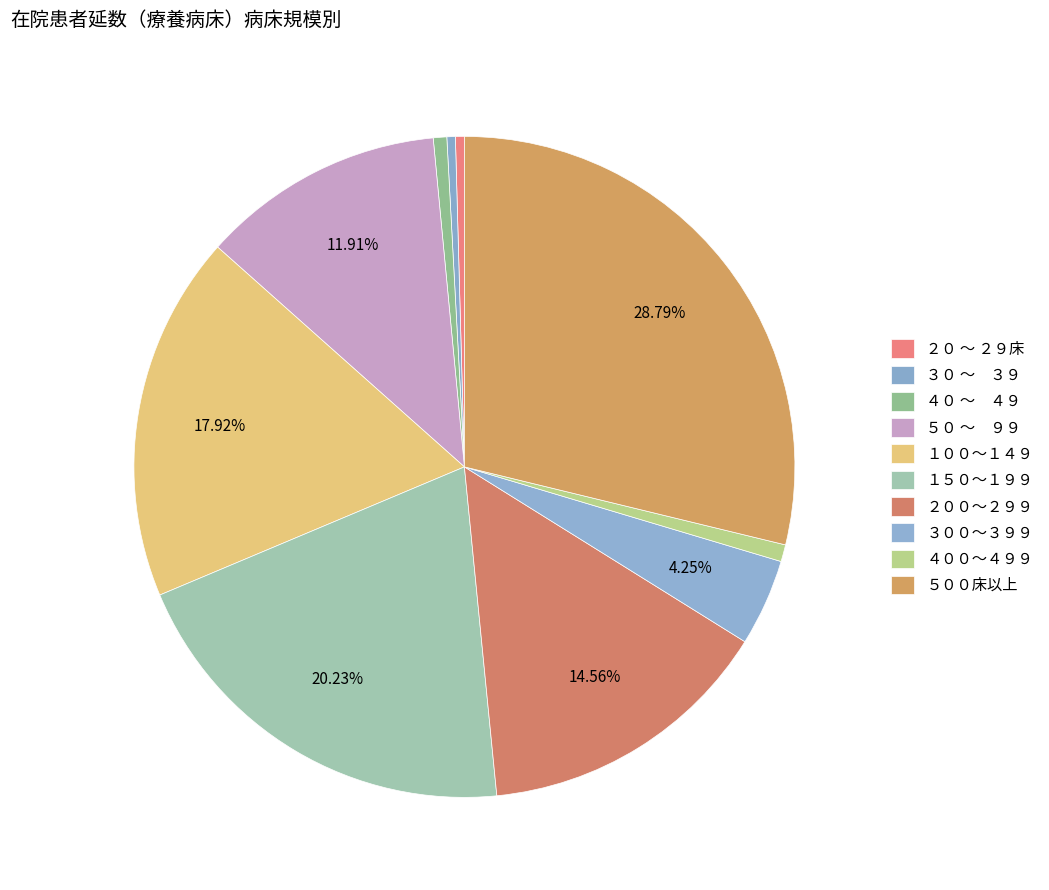

Rank the categories by value from lowest to highest.

３０ ～　３９, ２０ ～ ２９床, ４０ ～　４９, ４００～４９９, ３００～３９９, ５０ ～　９９, ２００～２９９, １００～１４９, １５０～１９９, ５００床以上